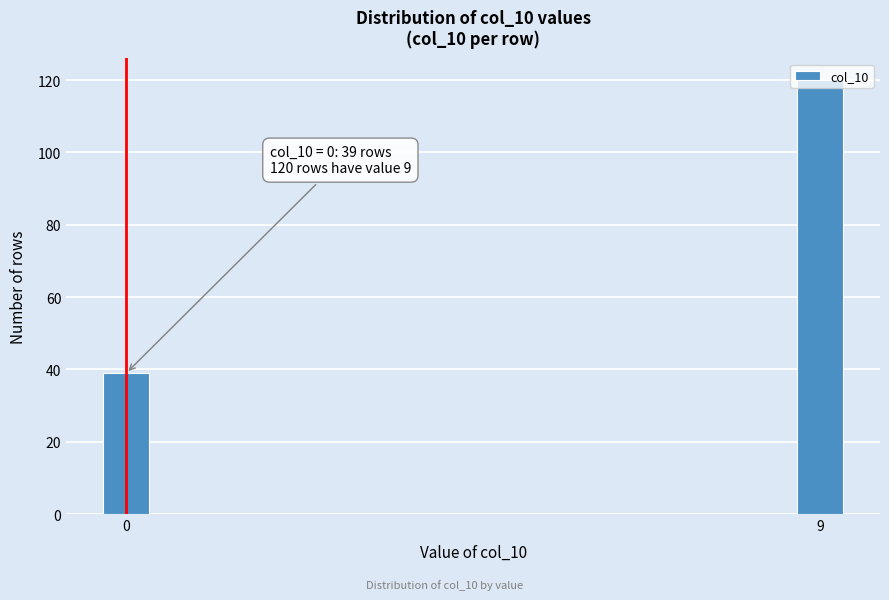

What is the value of the 2nd bar from the left?

120